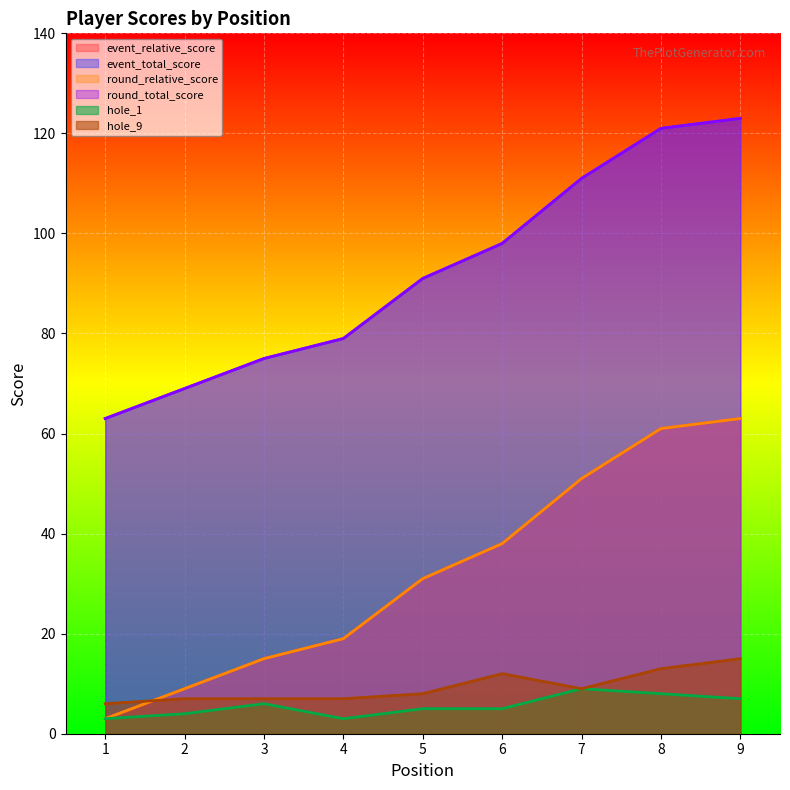

What are all the series names shown in the legend?

event_relative_score, event_total_score, round_relative_score, round_total_score, hole_1, hole_9